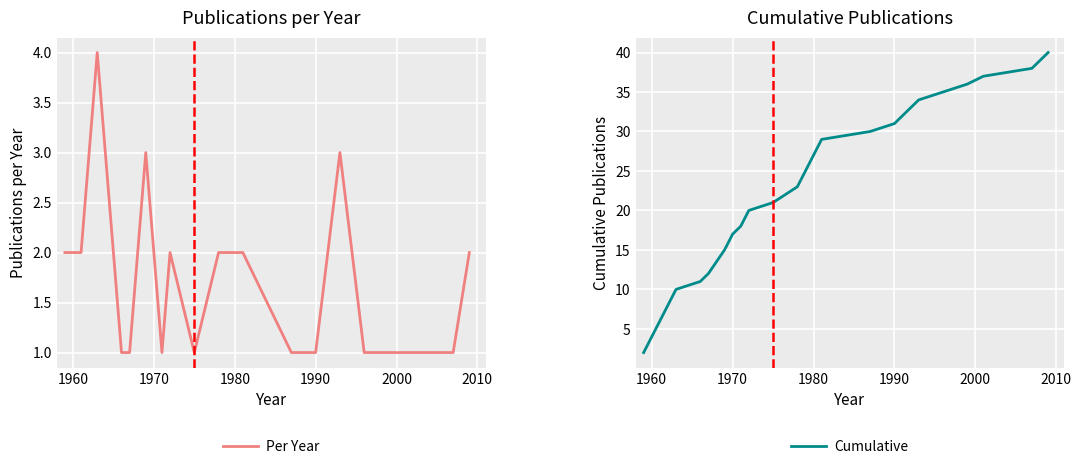

Is it true that Per Year equals 3 at 1970?

False